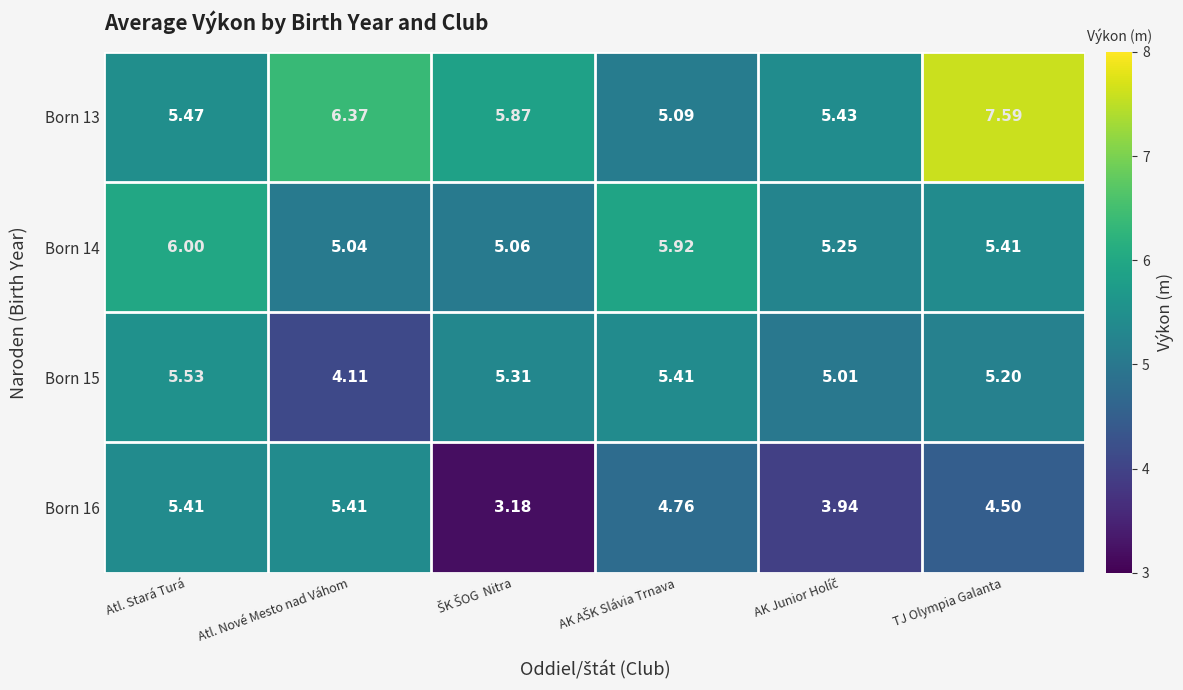

Where does the Born 15 series first go above 5?

Atl. Stará Turá